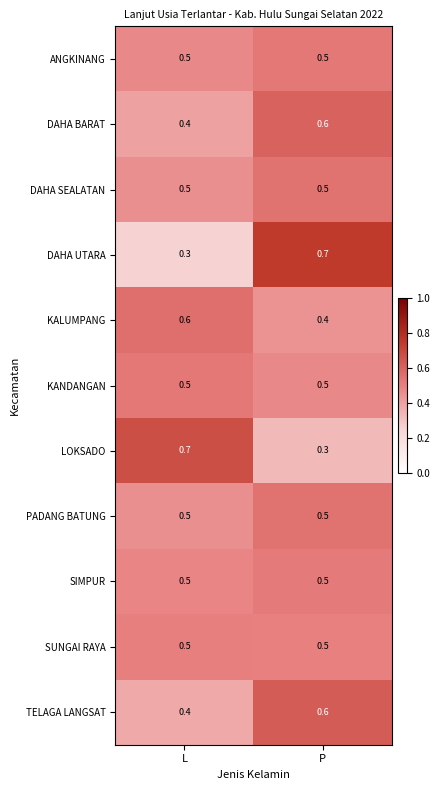

True or false: DAHA SEALATAN has a value of 0.5 at L.

True